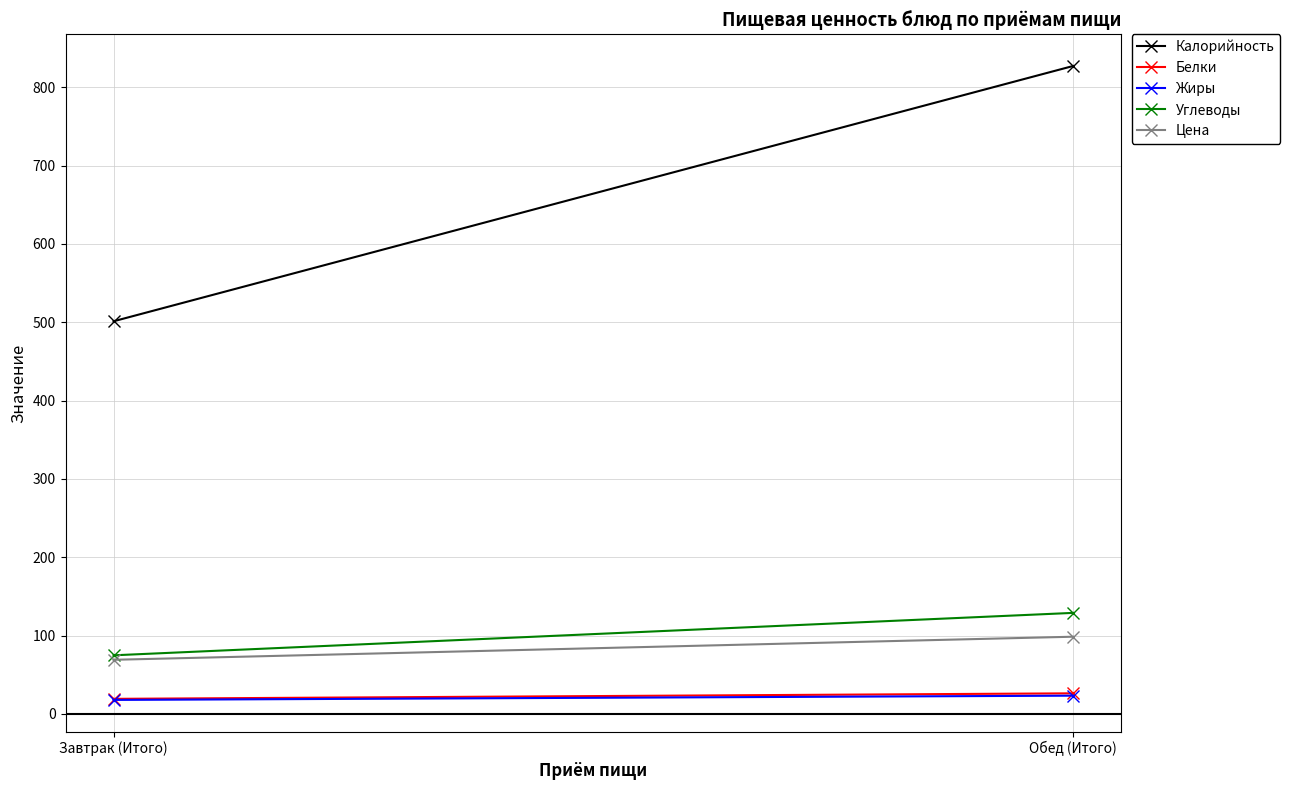

At which category does the chart reach its peak across all series?

Обед (Итого)